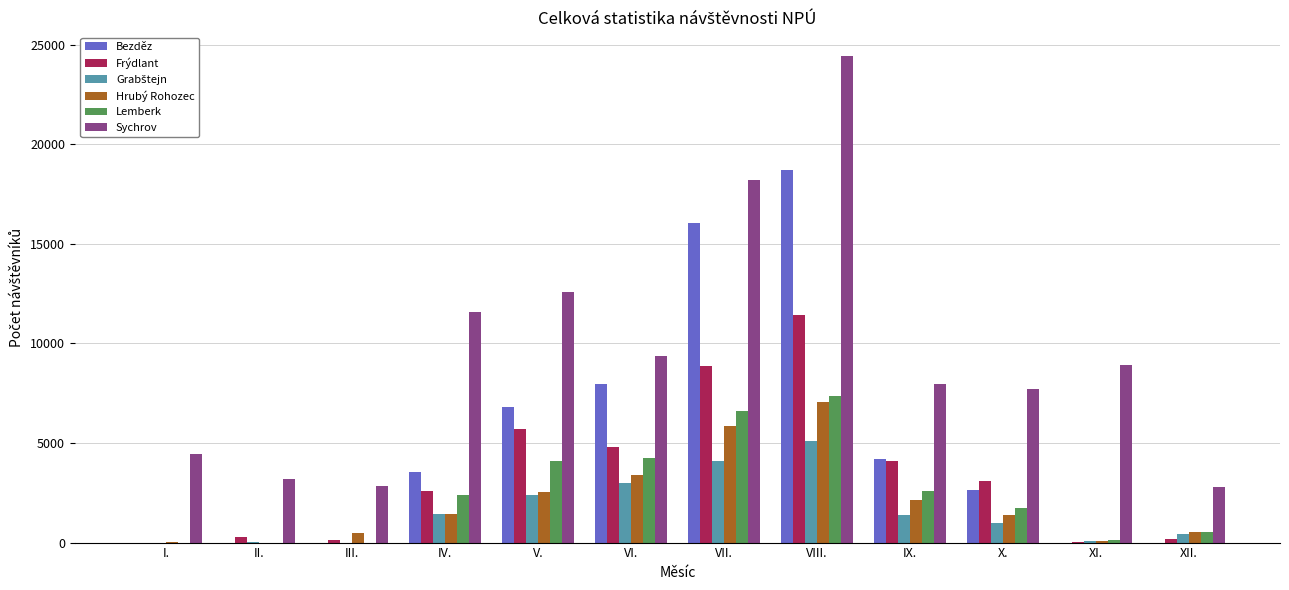

Does the chart contain stacked bars?

No